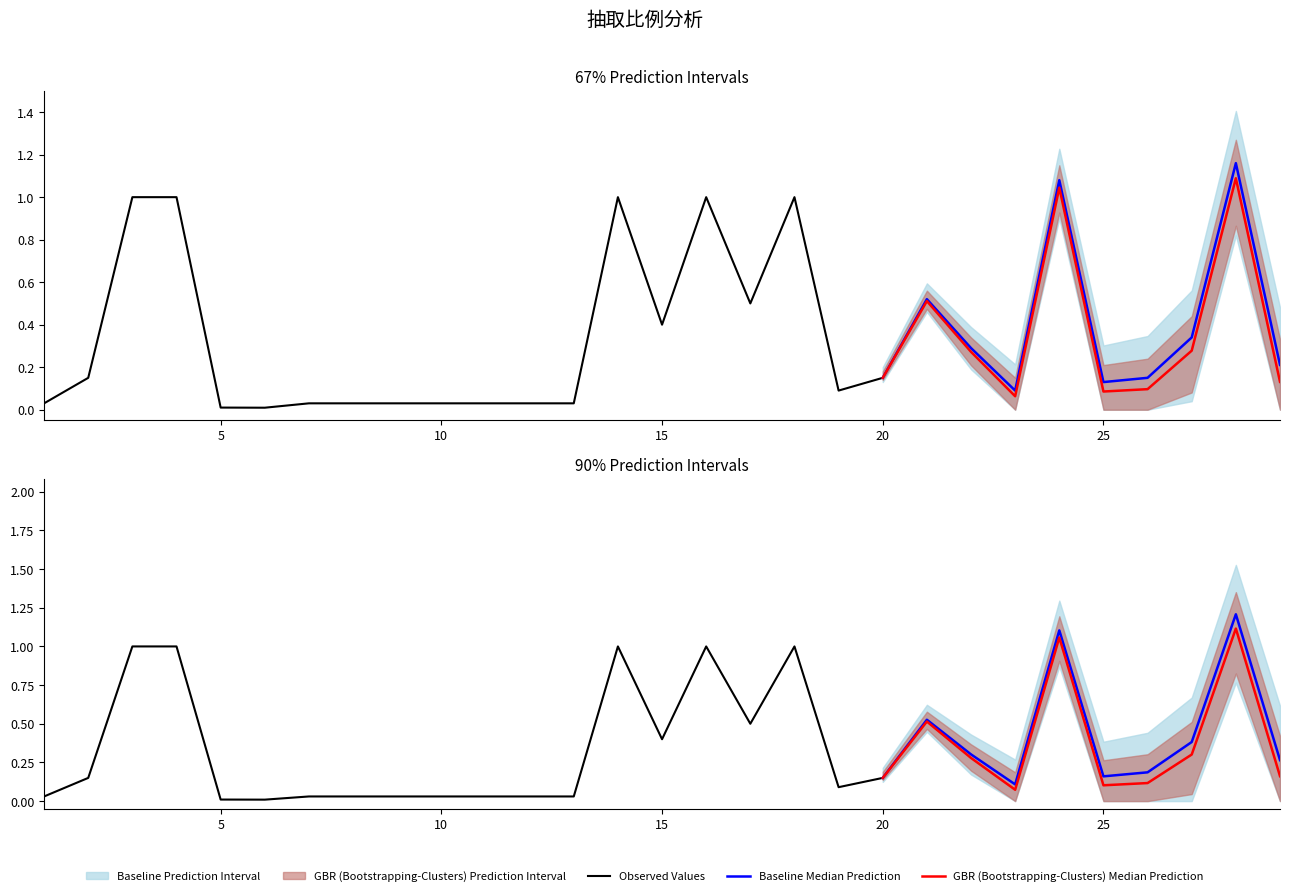

Where is the data nearest to the value 0?

6